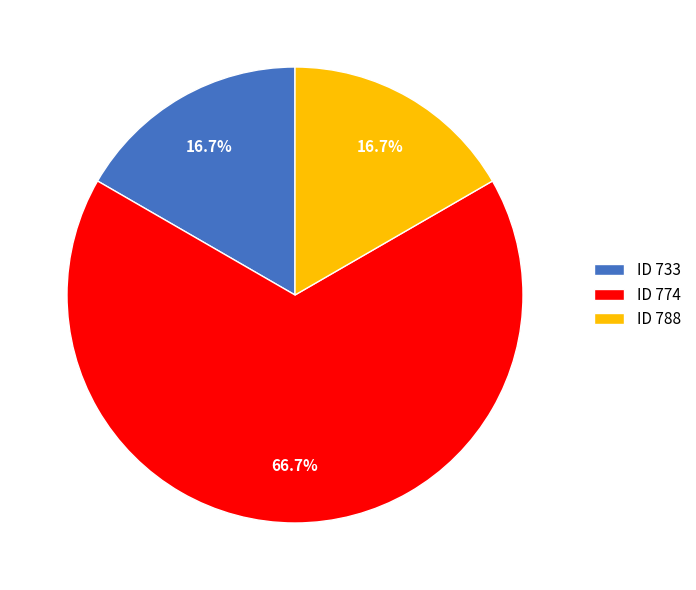

Approximately how many times larger is the value at ID 774 compared to ID 733?

4.0